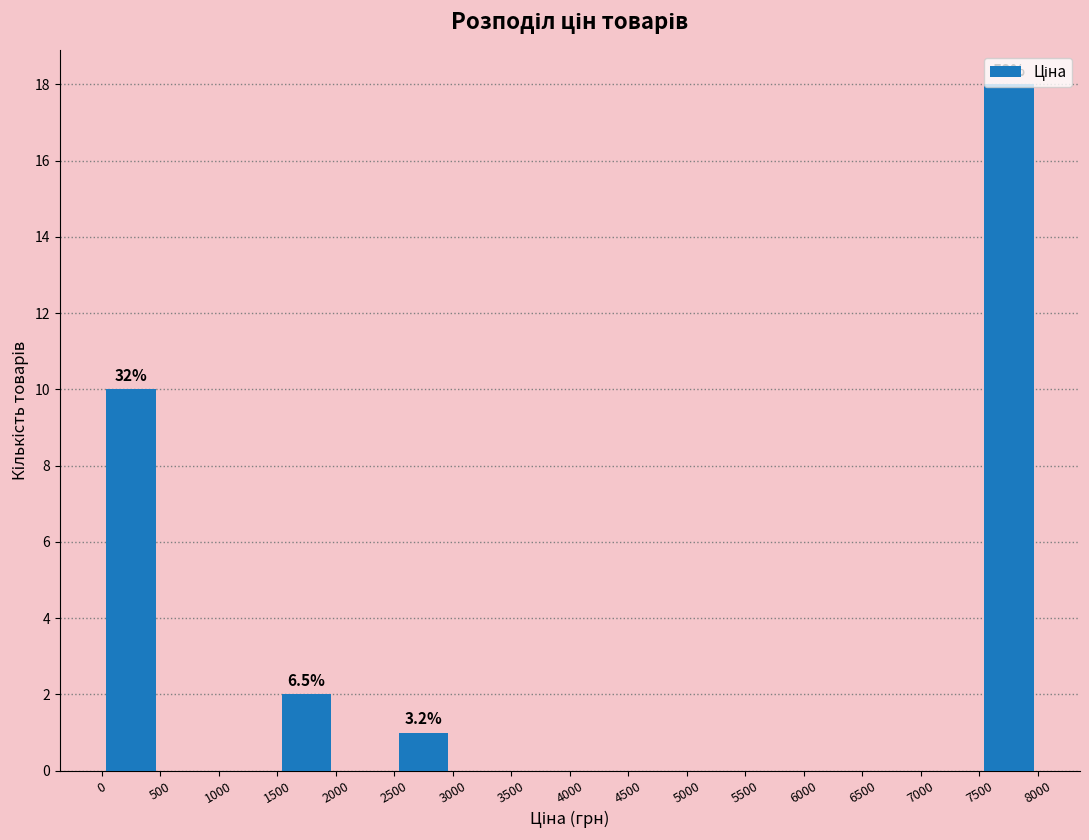

Which range on the x-axis has the tallest bar?

7500 to 8000